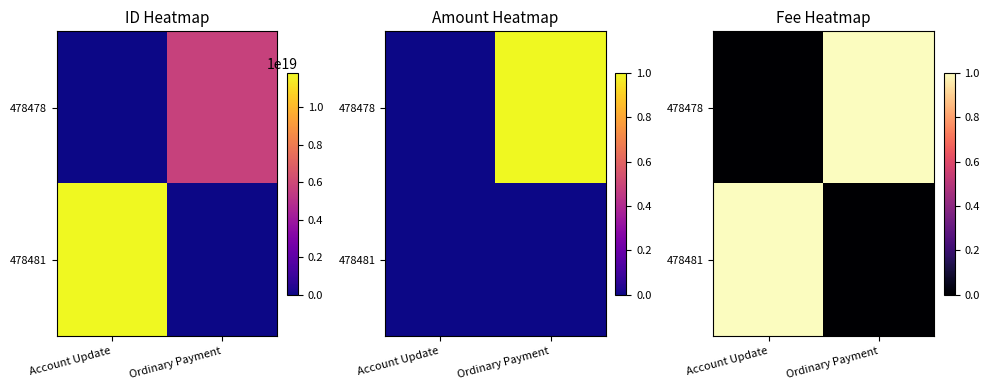

What is the difference between the 478478 values at Ordinary Payment and Account Update?

1